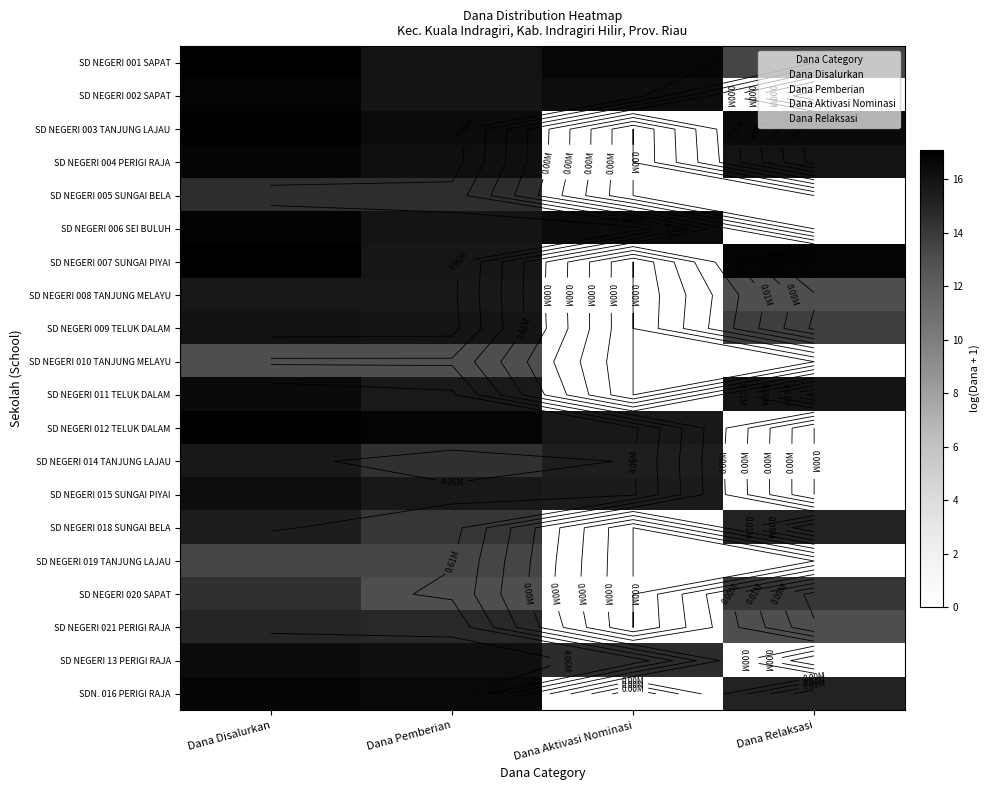

At which label does SD NEGERI 001 SAPAT reach its minimum?

Dana Relaksasi